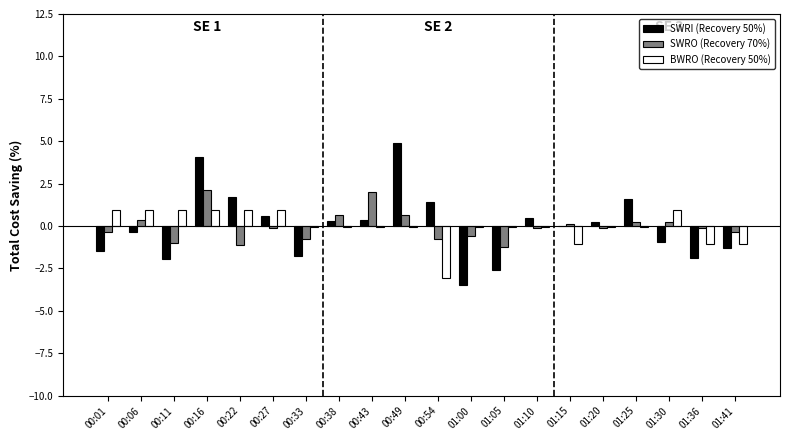

Is the value of BWRO (Recovery 50%) at 00:27 greater than the value of SWRO (Recovery 70%) at 00:49?

Yes